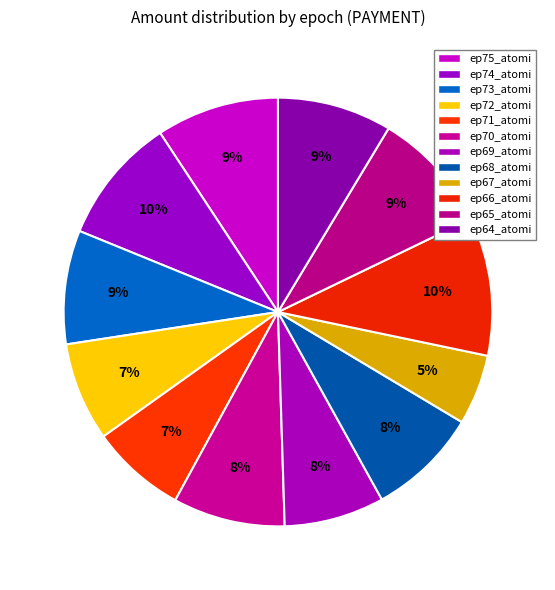

True or false: ep70_atomi accounts for 8% of the total.

True